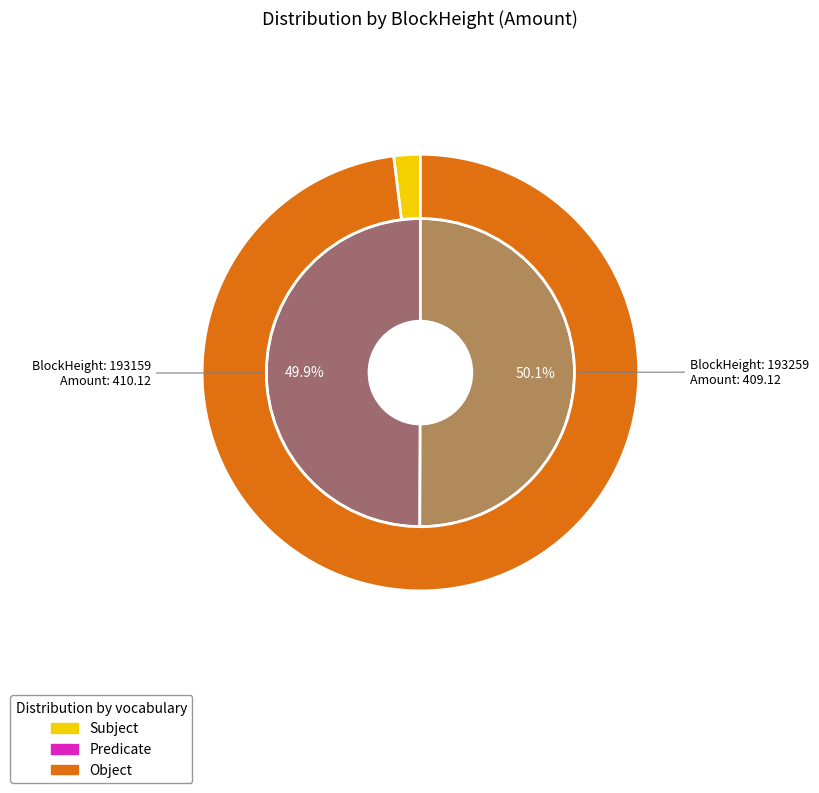

The 193259 slice represents 13% of the pie. True or false?

False